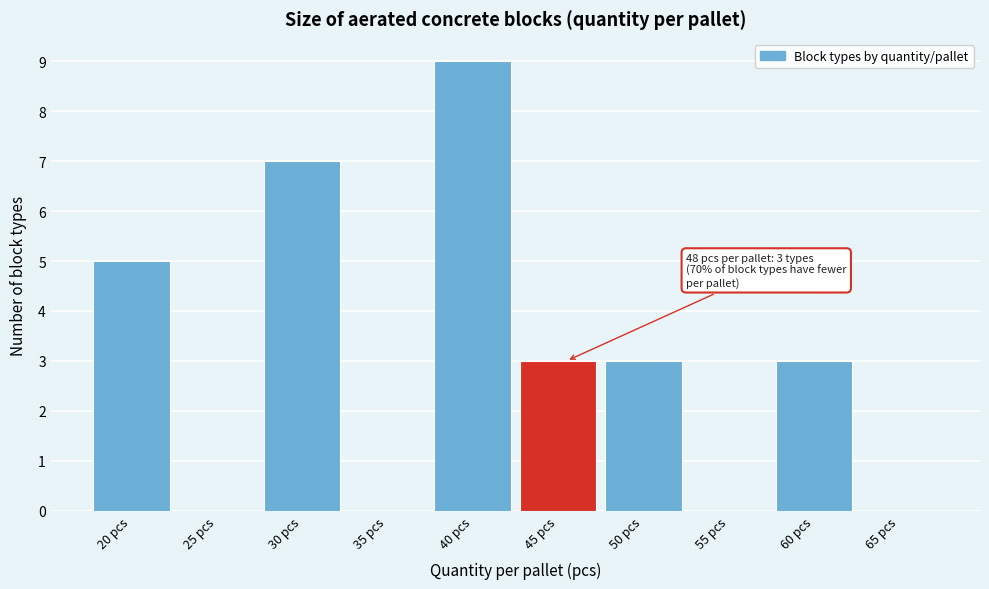

Reading left to right, extract all data points from this chart.

20 pcs=5	25 pcs=0	30 pcs=7	35 pcs=0	40 pcs=9	45 pcs=3	50 pcs=3	55 pcs=0	60 pcs=3	65 pcs=0